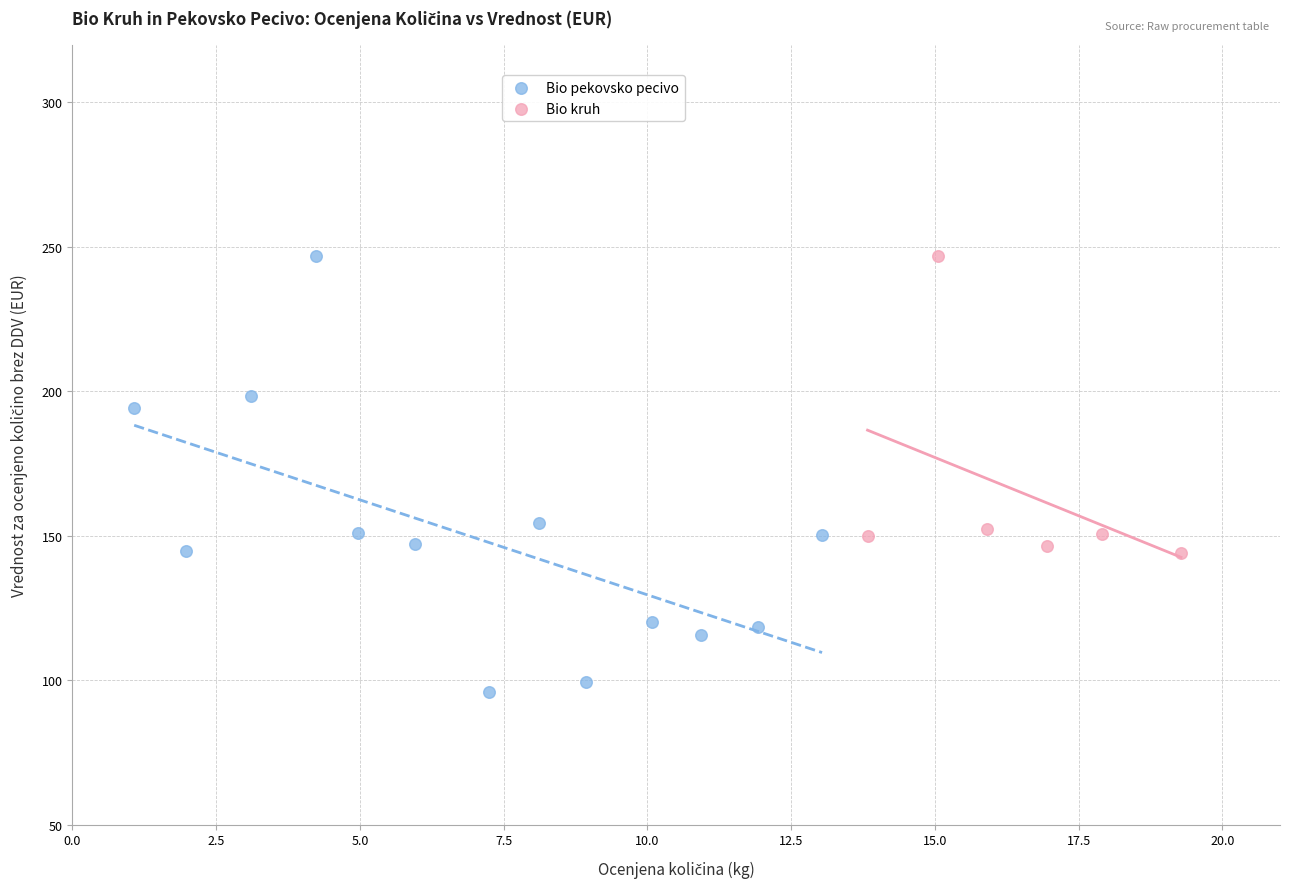

Which series reaches the minimum Y coordinate?

Bio pekovsko pecivo